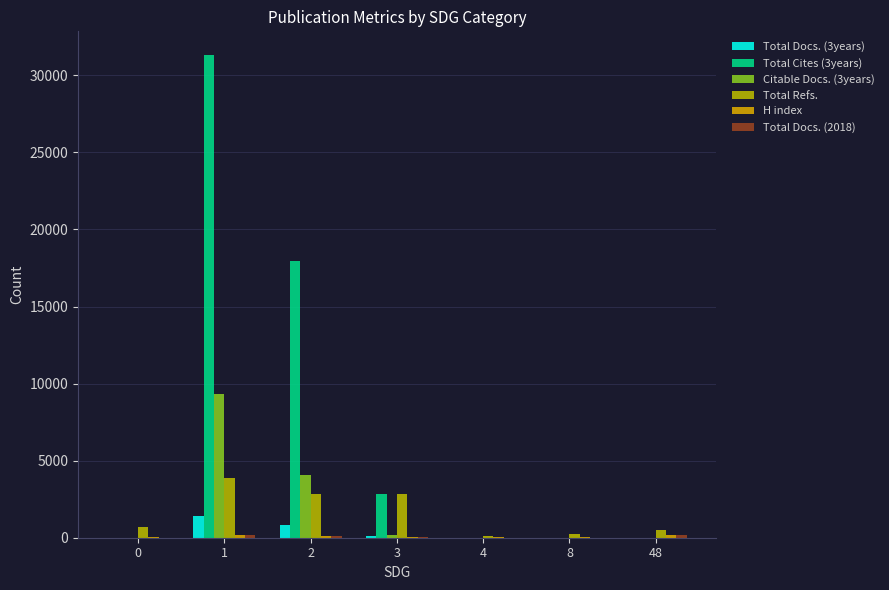

How many data points does each series have?

7